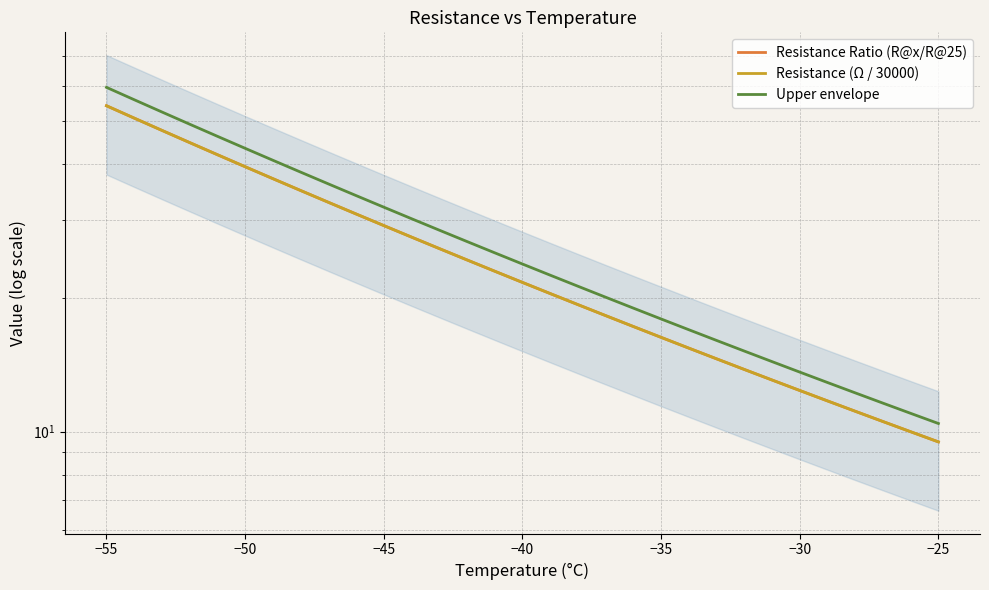

Is the value of Resistance (Ω / 30000) at 30 greater than the value of Resistance Ratio (R@x/R@25) at 27?

No